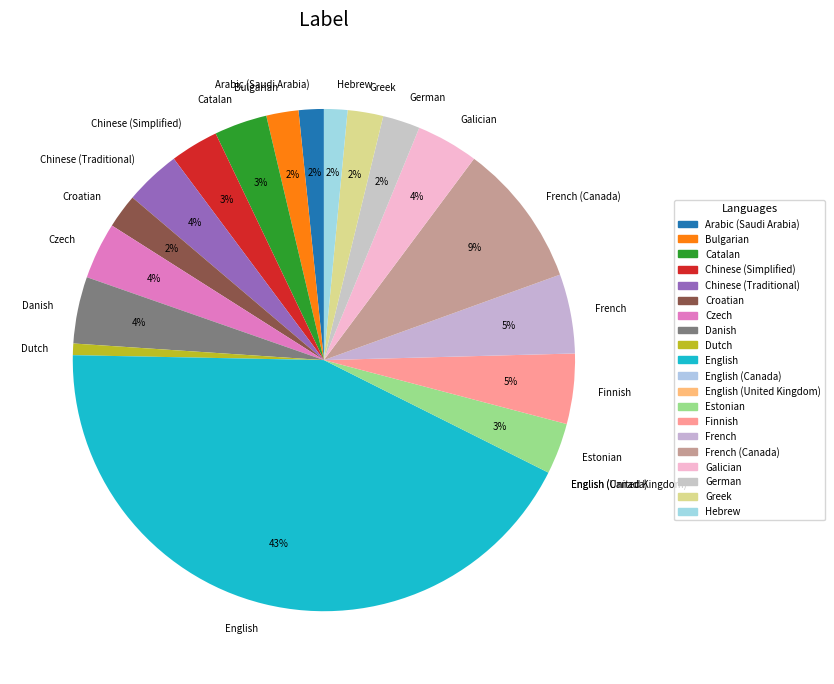

To the nearest percent, what is the combined percentage of French and Arabic (Saudi Arabia)?

7%